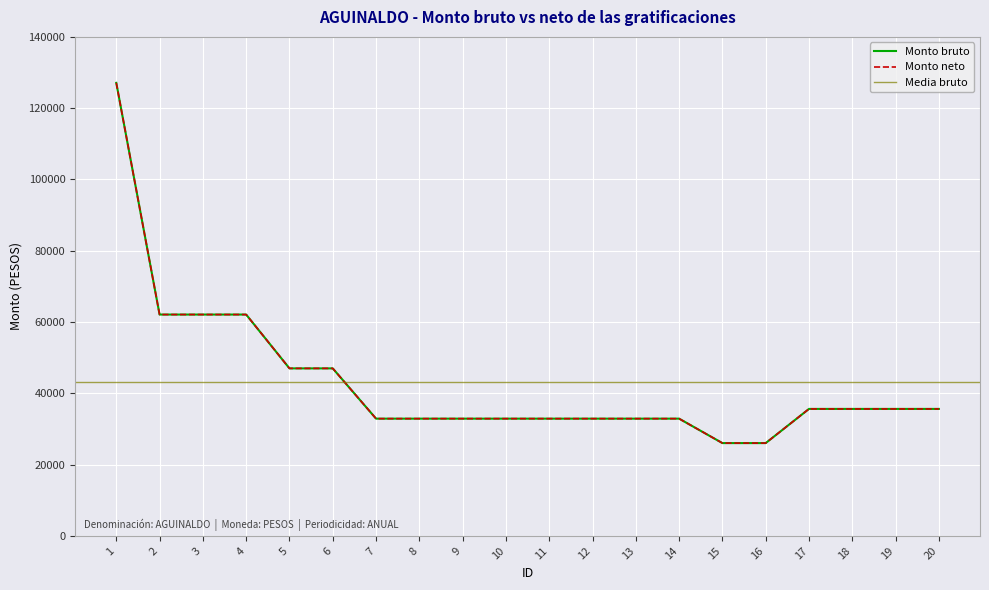

Which category has the highest value across all series?

1